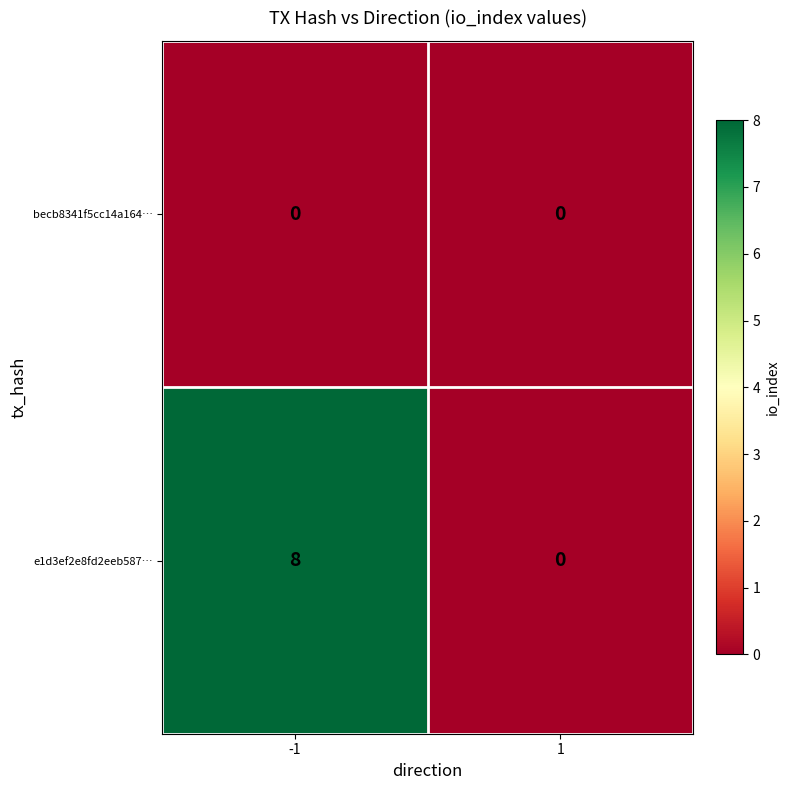

What is the sum of all e1d3ef2e8fd2eeb587… values?

8